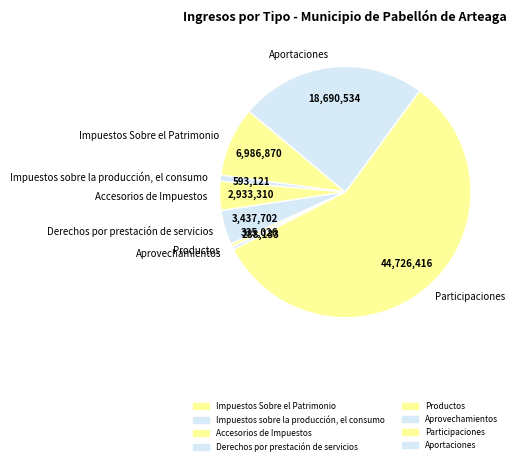

Combined, do Derechos por prestación de servicios and Productos account for over 50%?

No